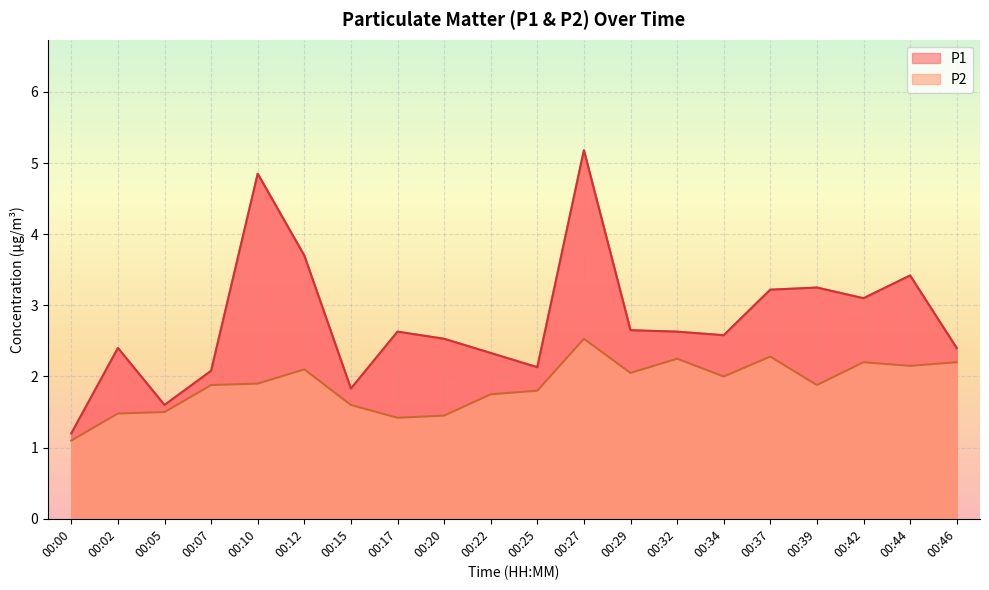

At which category is the sum across all series the highest?

00:27